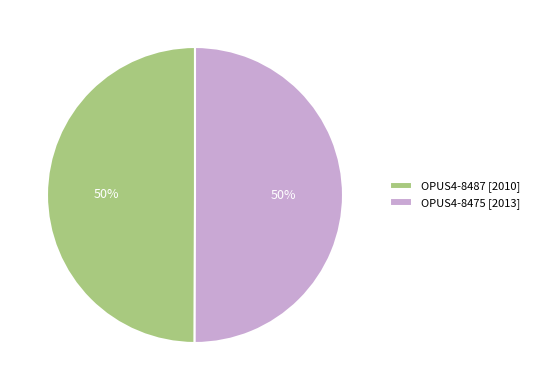

What is the ratio of the value at OPUS4-8475 [2013] to the value at OPUS4-8487 [2010]?

1.0